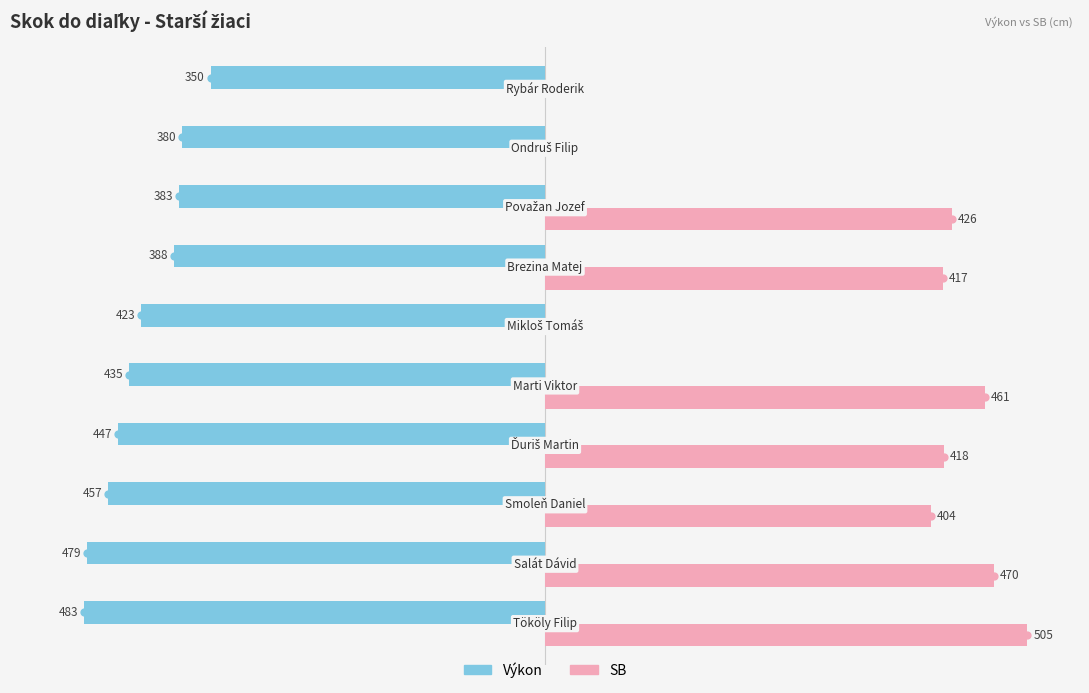

Reading right to left, what are all the values shown in this chart?

Výkon: -350	-380	-383	-388	-423	-435	-447	-457	-479	-483
SB: 0	0	426	417	0	461	418	404	470	505